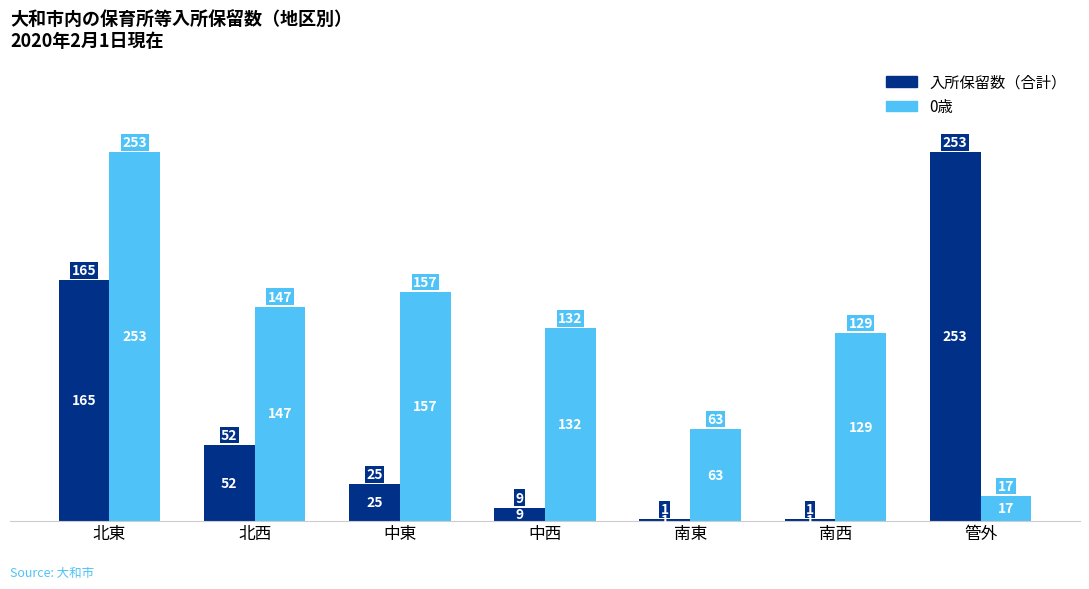

Which series has the largest total across all categories?

0歳